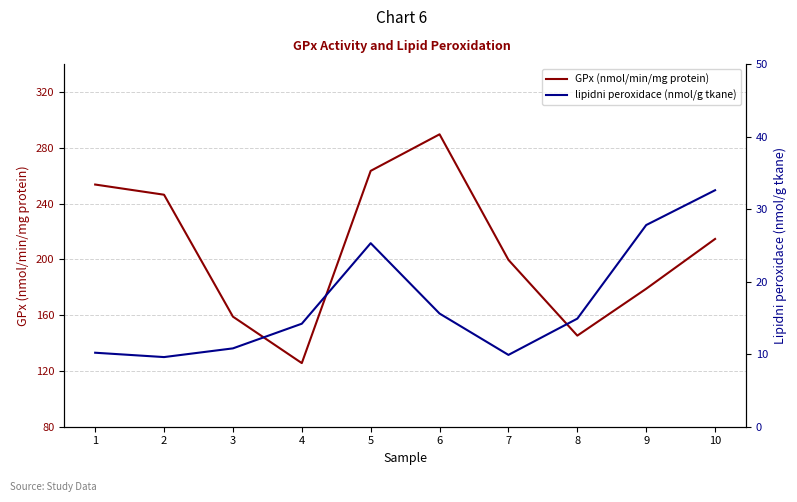

How many data points in lipidni peroxidace (nmol/g tkane) are above 14?

6